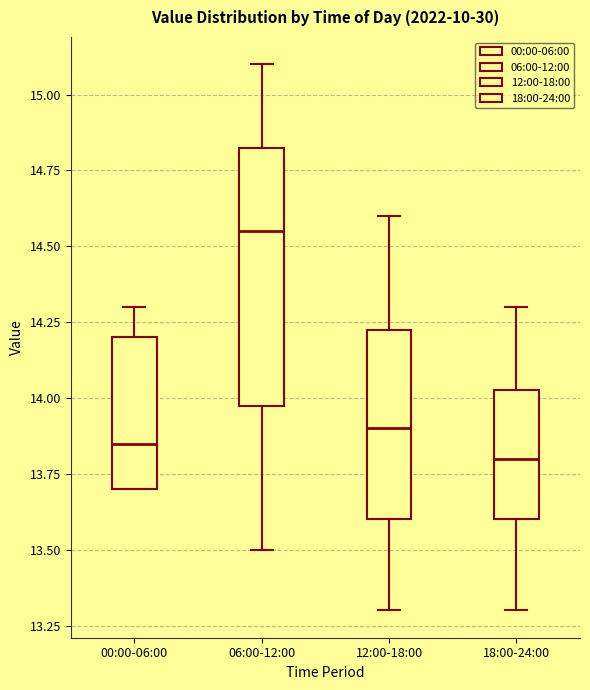

Which box has the highest median line?

06:00-12:00